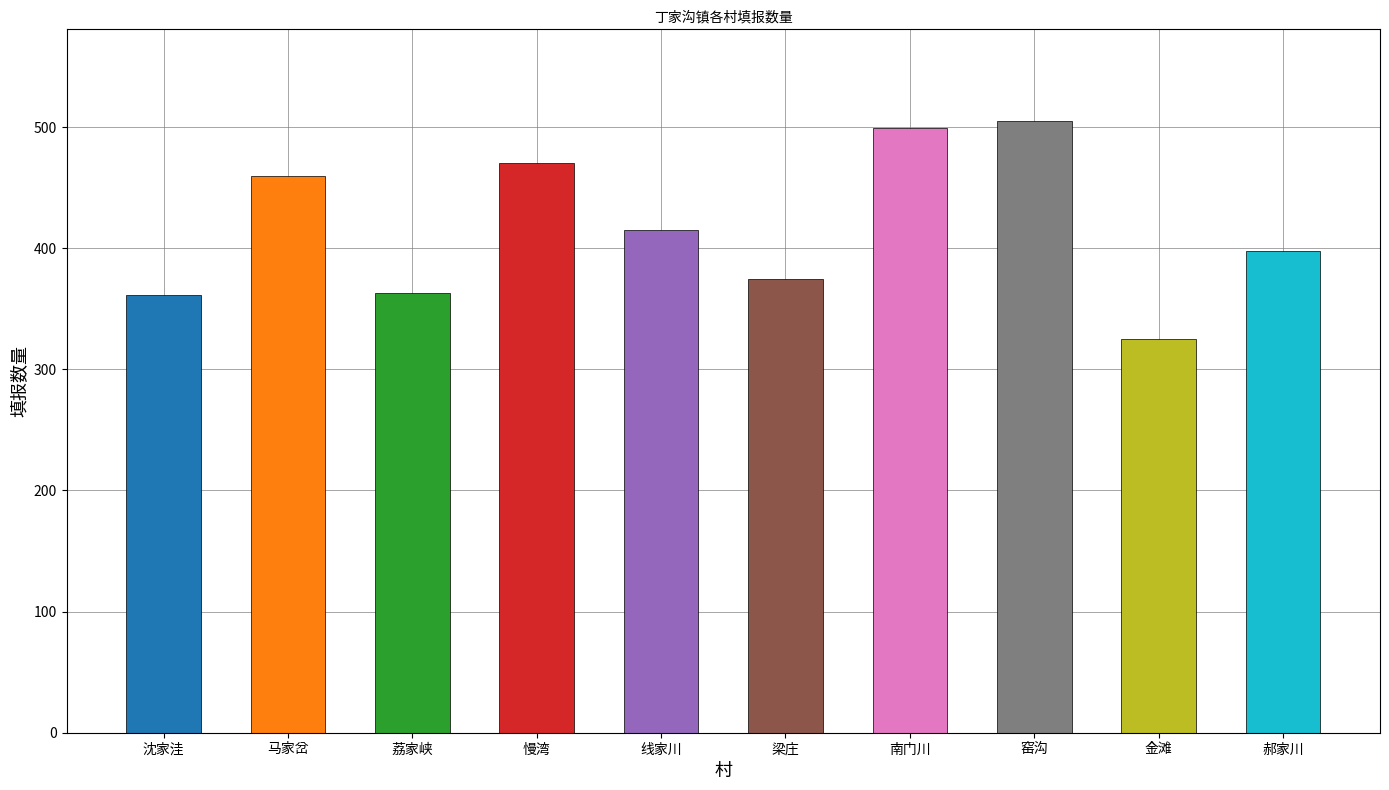

How many data points are less than 415?

5